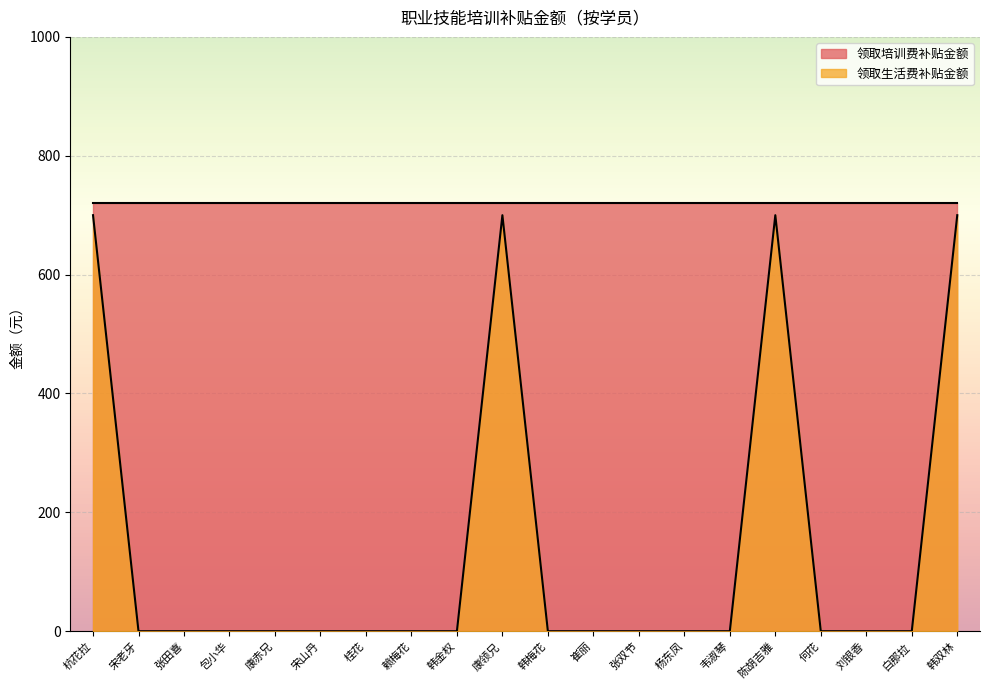

Rank the categories by value from highest to lowest.

杭花拉, 康领兄, 陈胡吉雅, 韩双林, 宋老牙, 张田喜, 包小华, 康赤兄, 宋山丹, 桂花, 赖梅花, 韩金权, 韩梅花, 崔丽, 张双节, 杨东凤, 韦淑琴, 何花, 刘银香, 白那拉